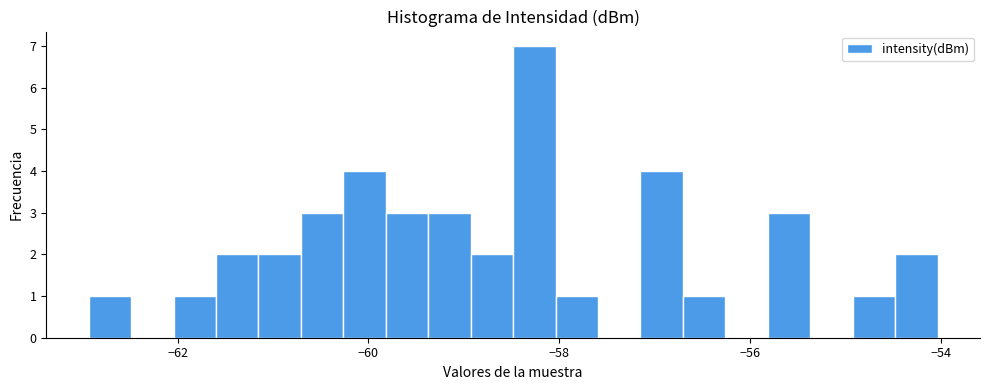

Around what value on the x-axis is the tallest bar? Give the approximate position of its centre, as read against the axis.

-58.2